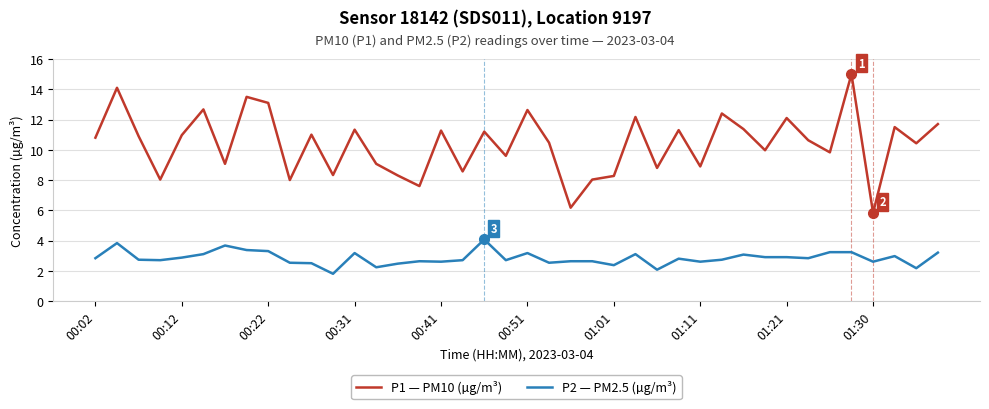

What is the maximum value for P1 — PM10 (µg/m³)?

15.0